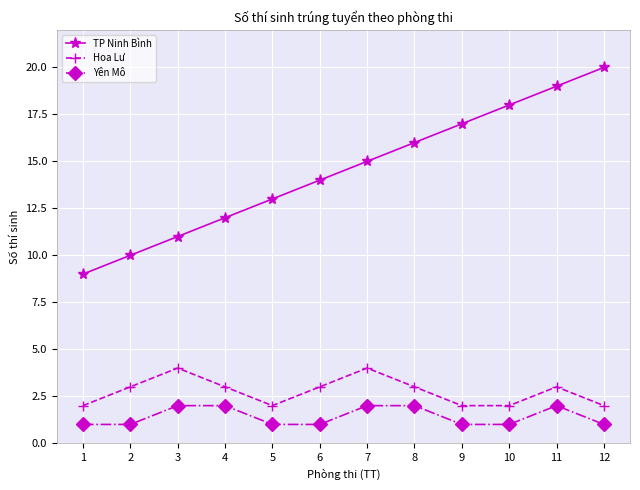

True or false: Hoa Lư and TP Ninh Bình cross at least once.

False